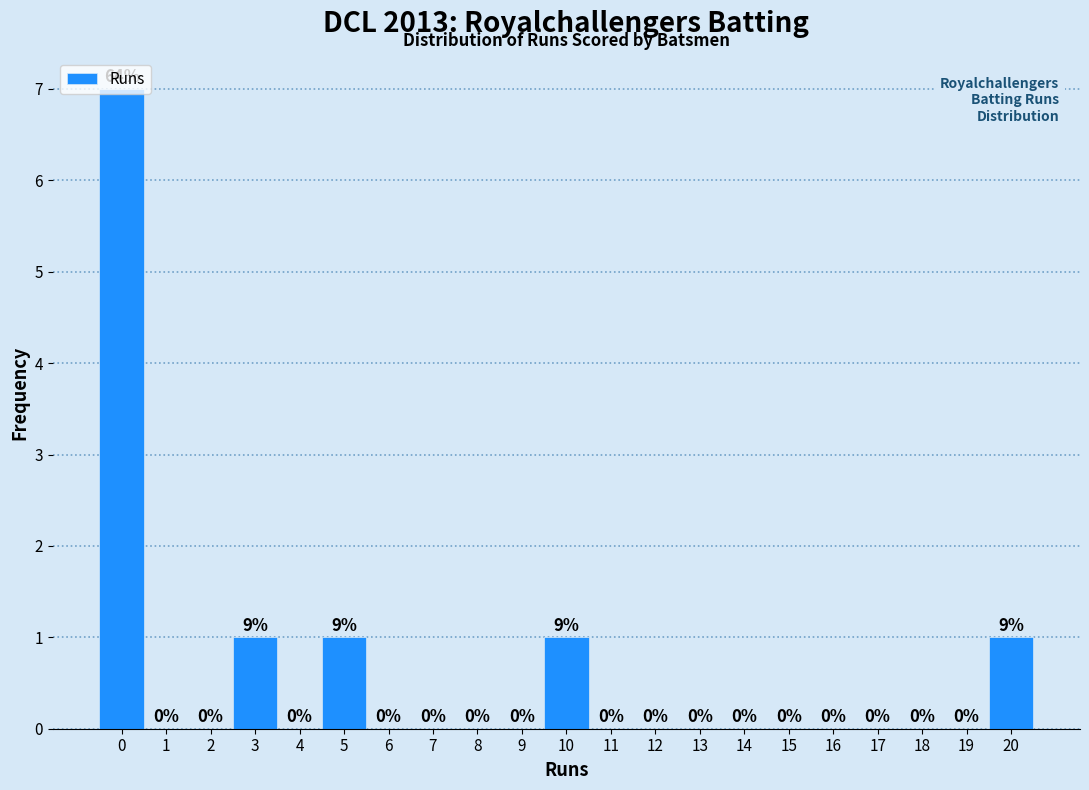

What is the change in value from 4 to 20?

+1